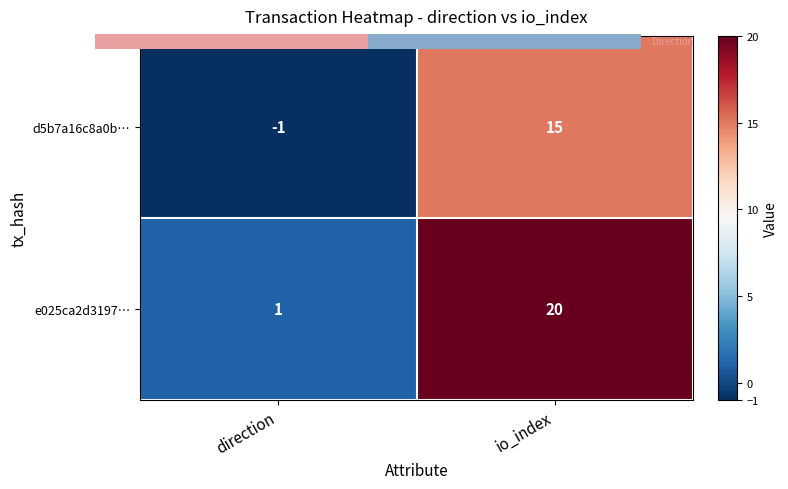

What is the sum of the e025ca2d3197… values at direction and io_index?

21